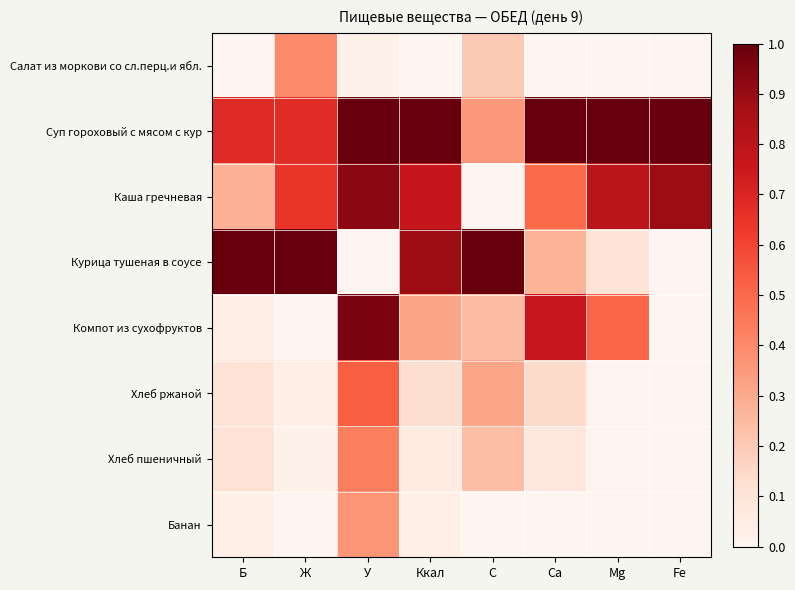

At which category is the sum across all series the highest?

У